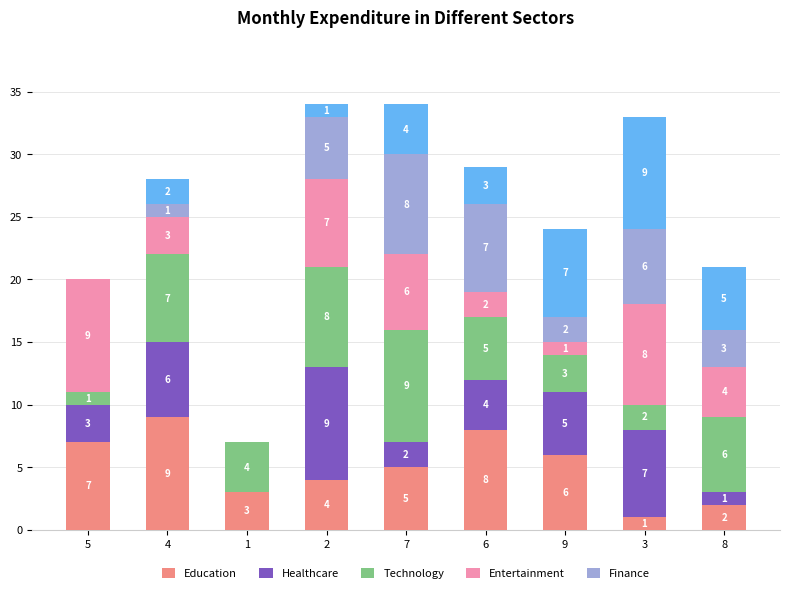

What is the total value across all series at 9?

24